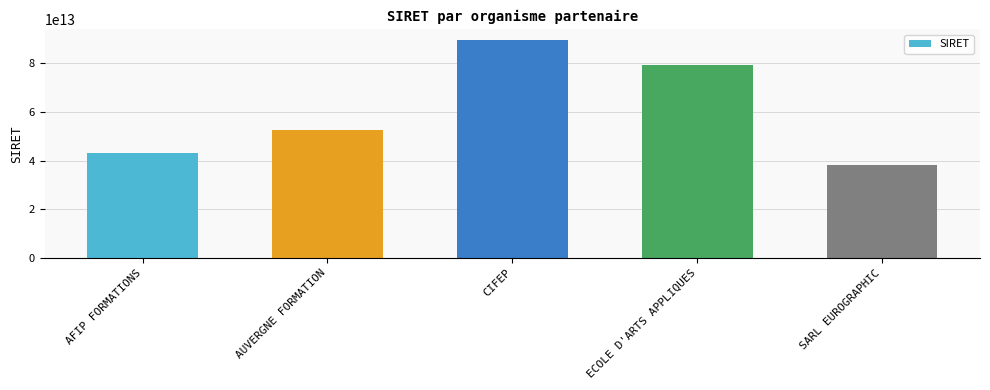

Which has a higher value, AUVERGNE FORMATION or CIFEP?

CIFEP